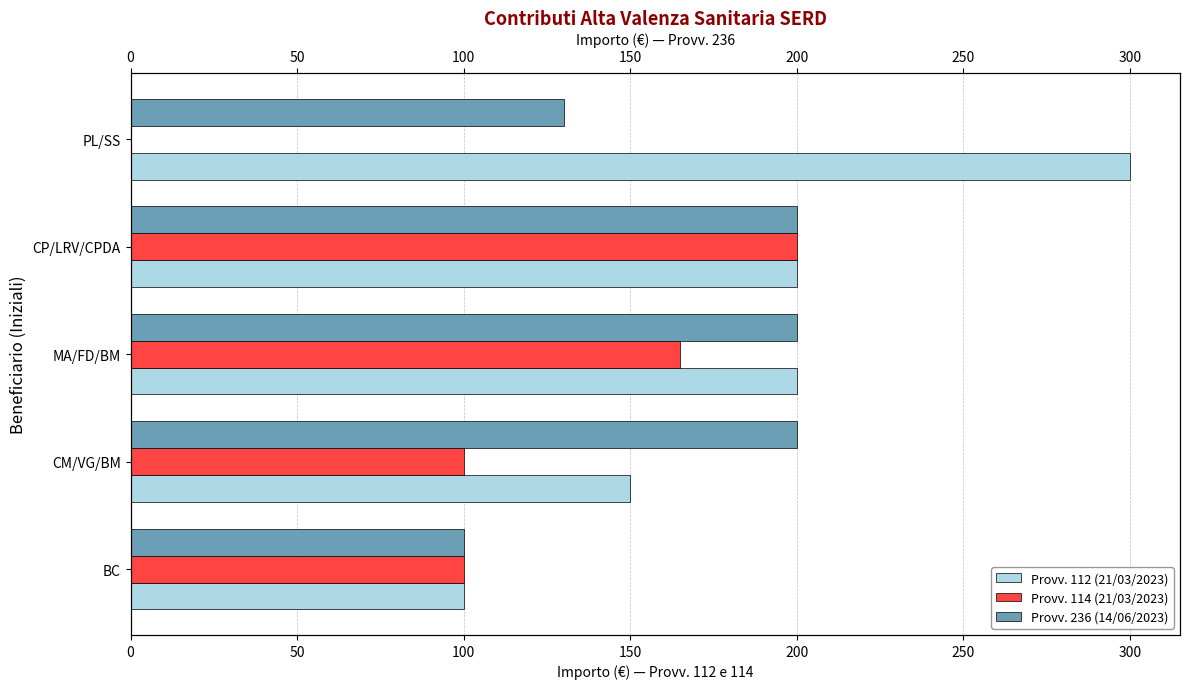

What is the value of the Provv. 112 (21/03/2023) bar at the 4th from the left?

200